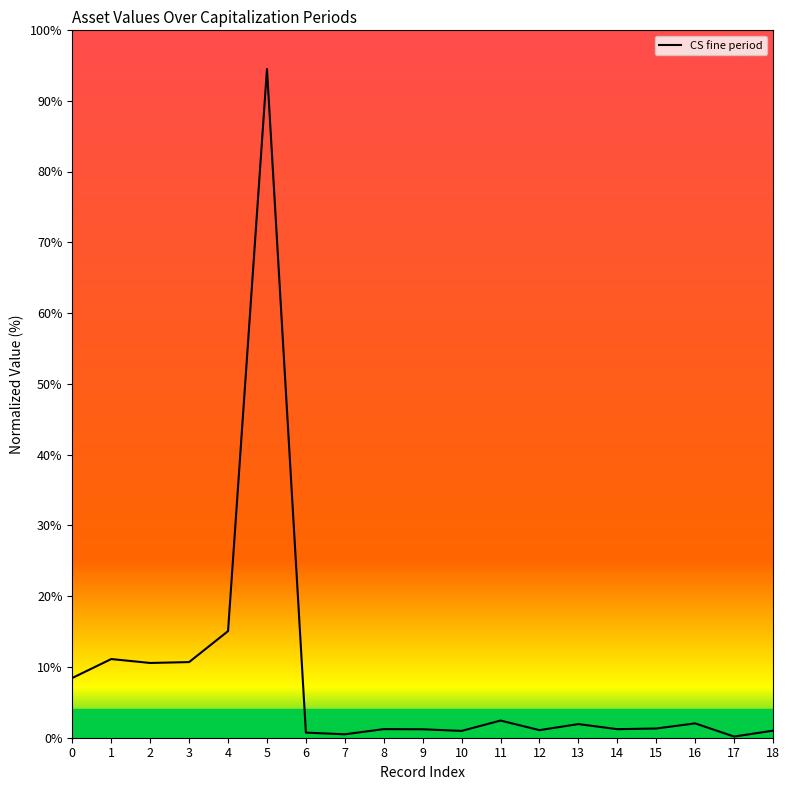

Which category has the highest value across all series?

5